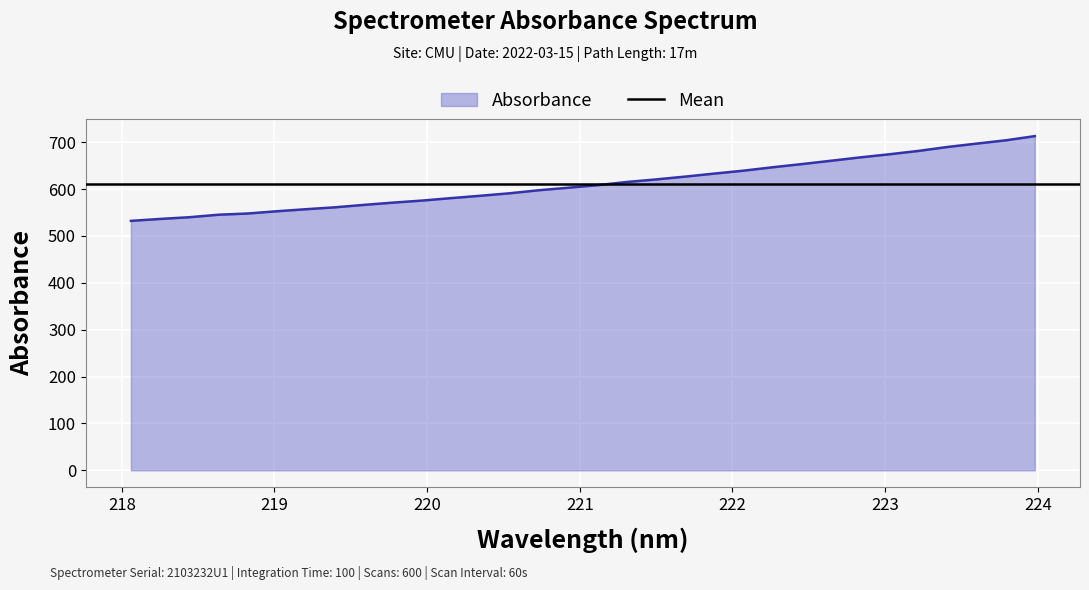

At which category does the chart reach its peak across all series?

223.9802